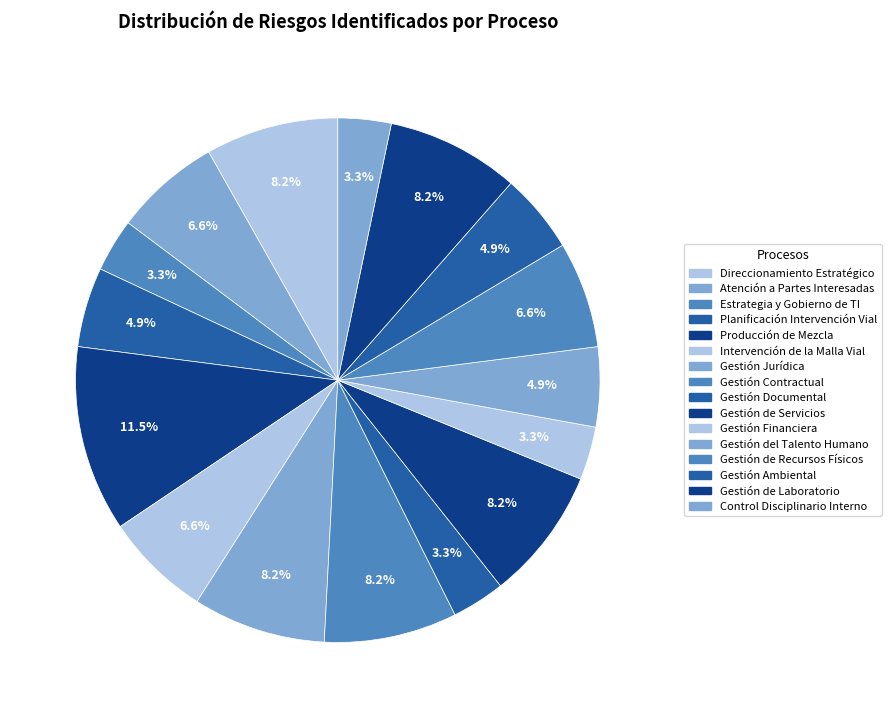

To the nearest percent, what is the difference between the Gestión Jurídica and Gestión Financiera slice percentages?

5%